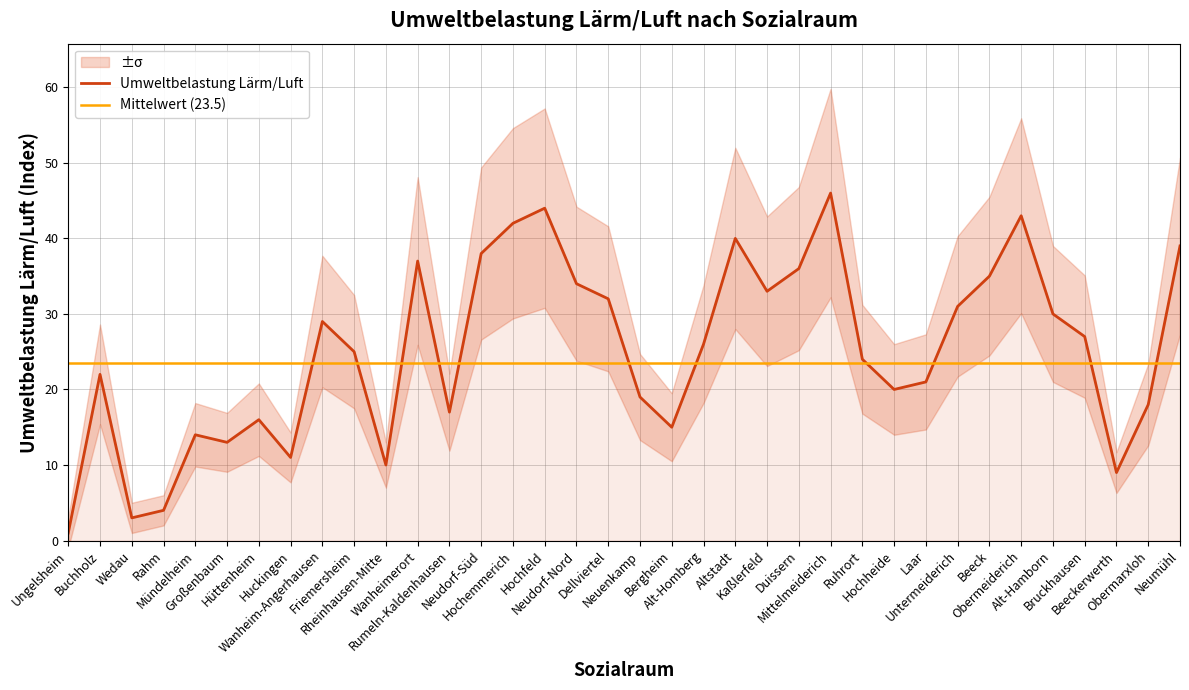

Between Wedau and Alt-Hamborn, which is larger?

Alt-Hamborn